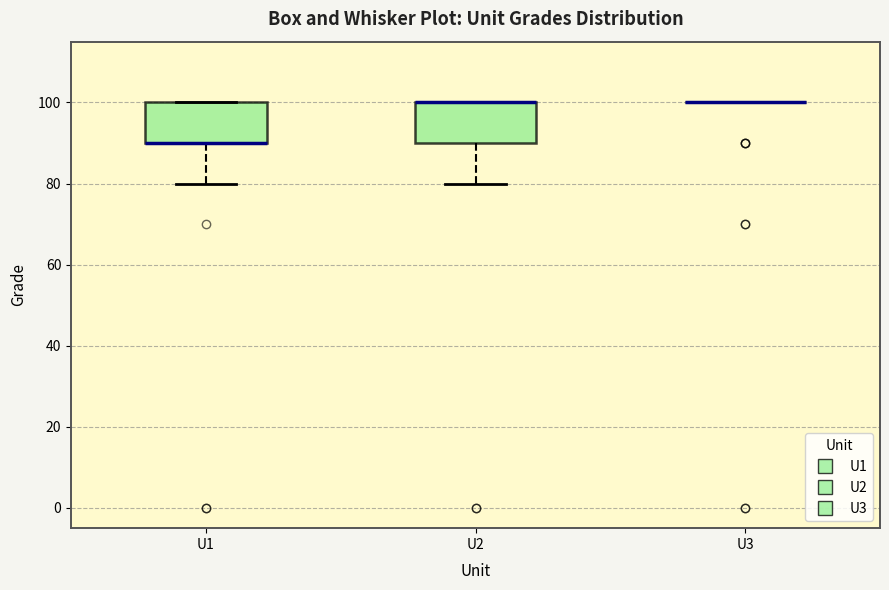

Reading left to right, transcribe this box plot: for each box, give where its median line is, the range the box spans, and where its two whiskers end, as read against the y-axis. The values are not printed on the chart, so give them approximately, as read against the axis.

U1: median 90 (drawn on the box's lower edge), box 90 to 100, whiskers 80 to 100
U2: median 100 (drawn on the box's upper edge), box 90 to 100, whiskers 80 to 100
U3: box collapsed to a line at 100, whiskers 100 to 100